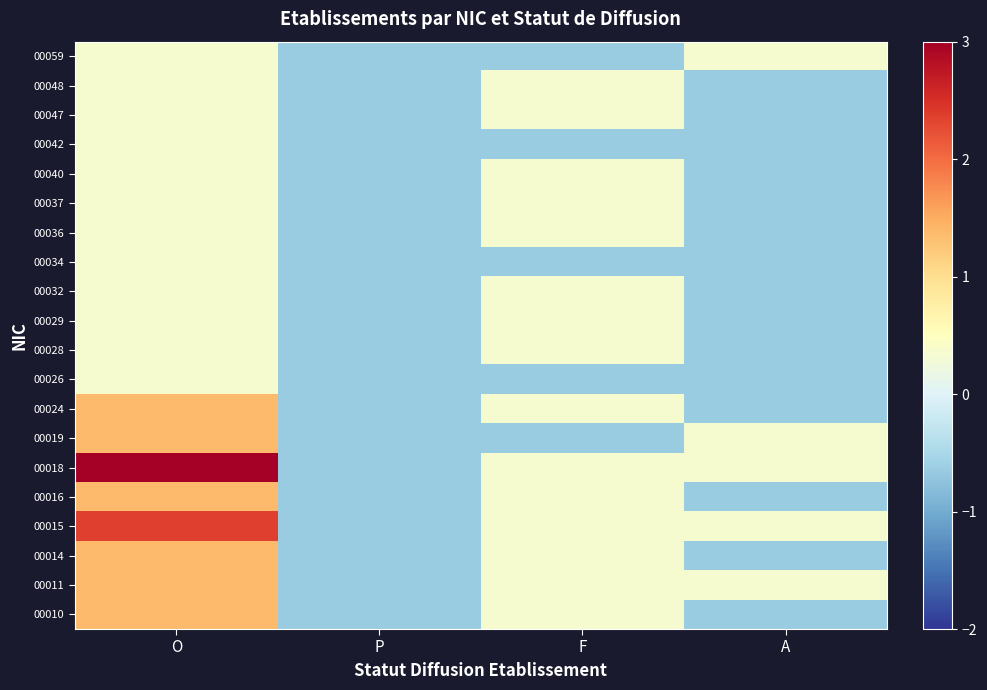

Rank the series by their maximum value, from lowest to highest.

00026, 00028, 00029, 00032, 00034, 00036, 00037, 00040, 00042, 00047, 00048, 00059, 00010, 00011, 00014, 00016, 00019, 00024, 00015, 00018